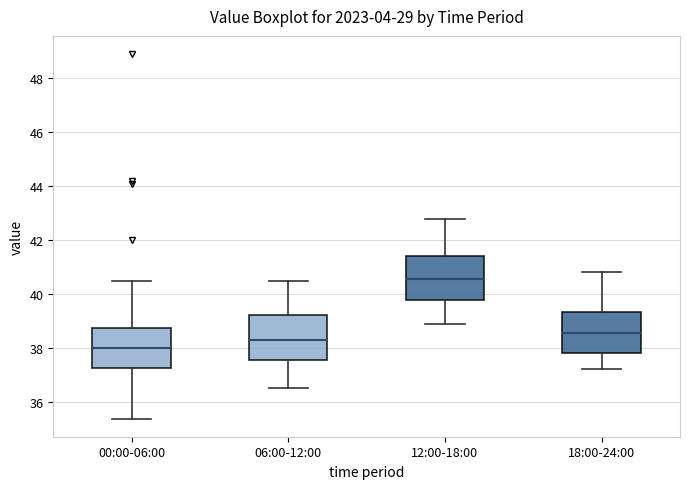

Which box's median line is the highest?

12:00-18:00